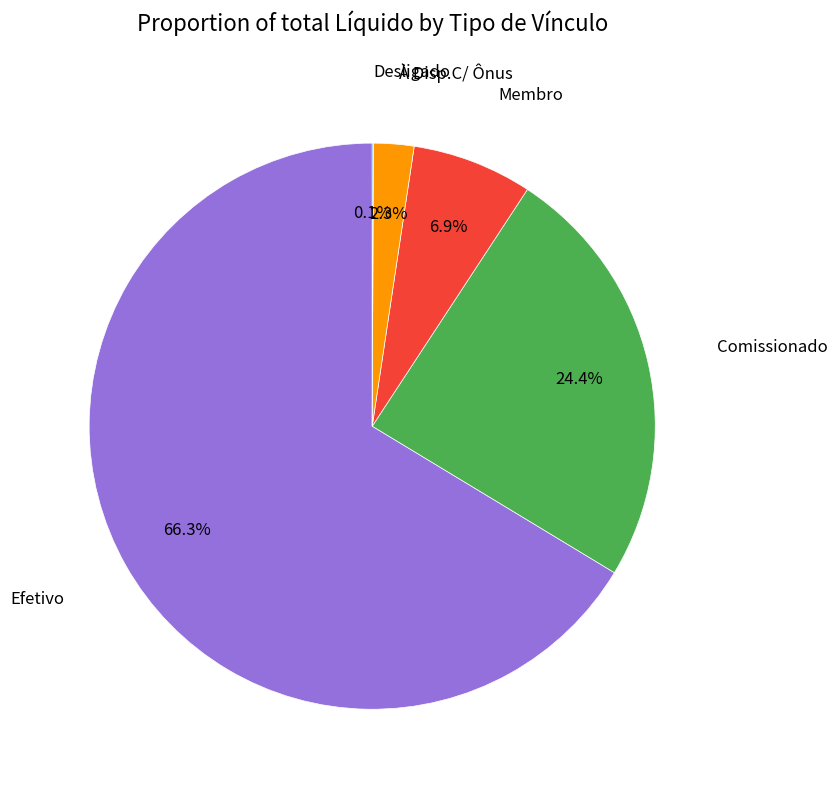

Is there any slice that represents more than half of the pie?

Yes